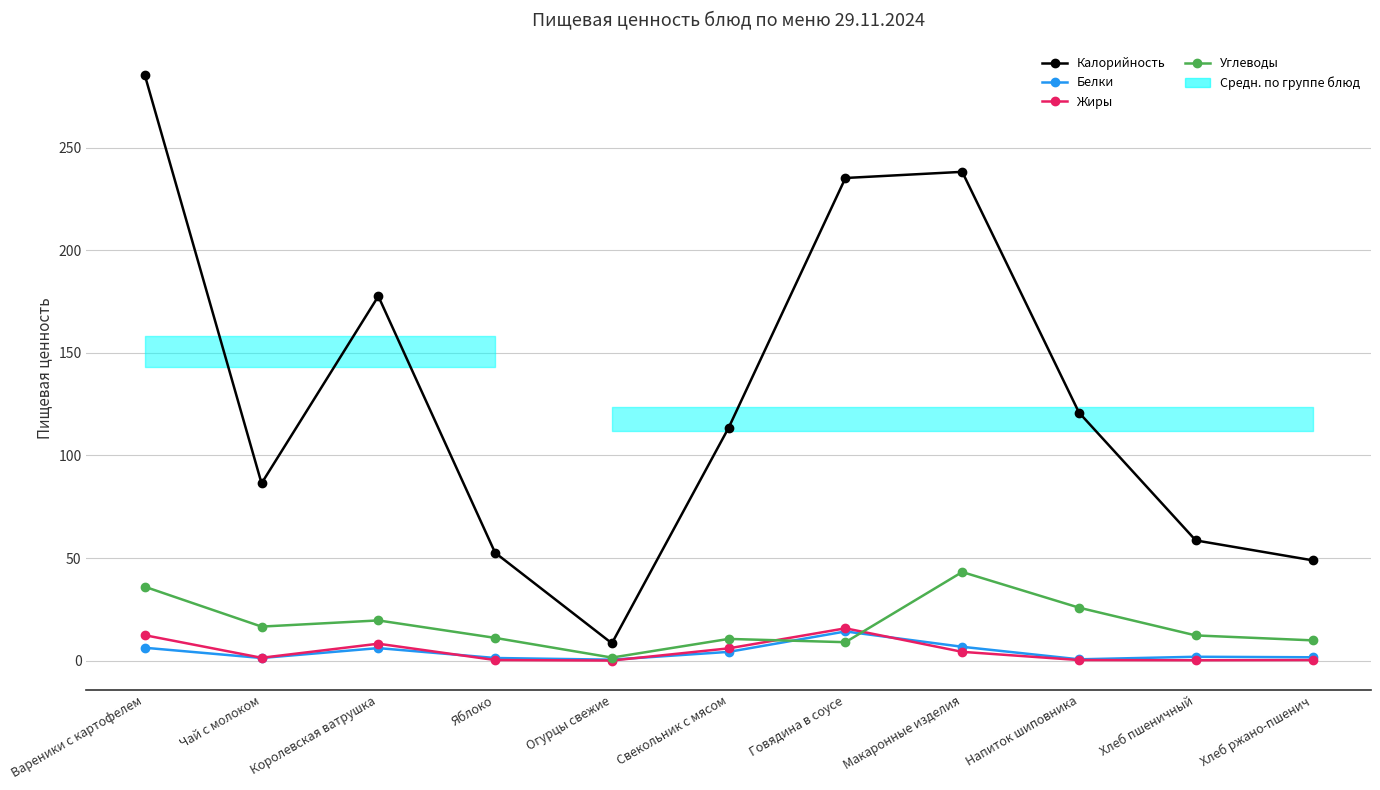

What is the minimum value shown in the chart?

0.1